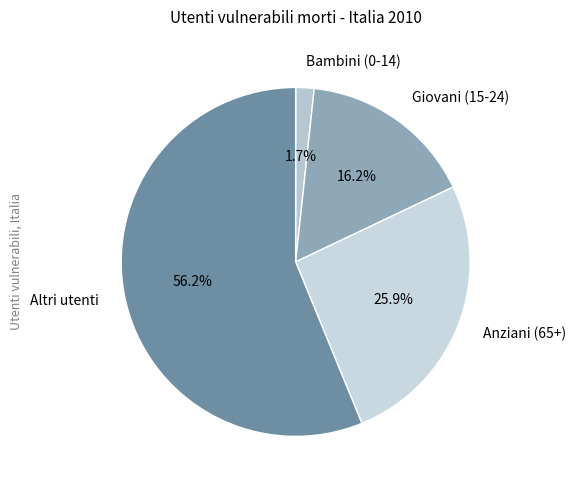

The Anziani (65+) slice represents 33% of the pie. True or false?

False